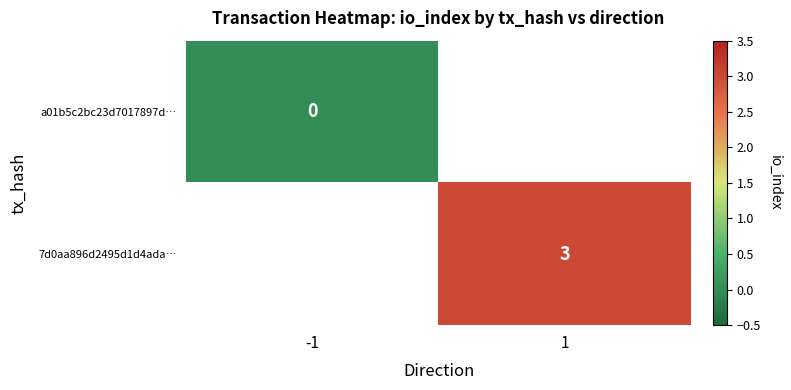

List the series in order of their overall mean, lowest first.

a01b5c2bc23d7017897d…, 7d0aa896d2495d1d4ada…